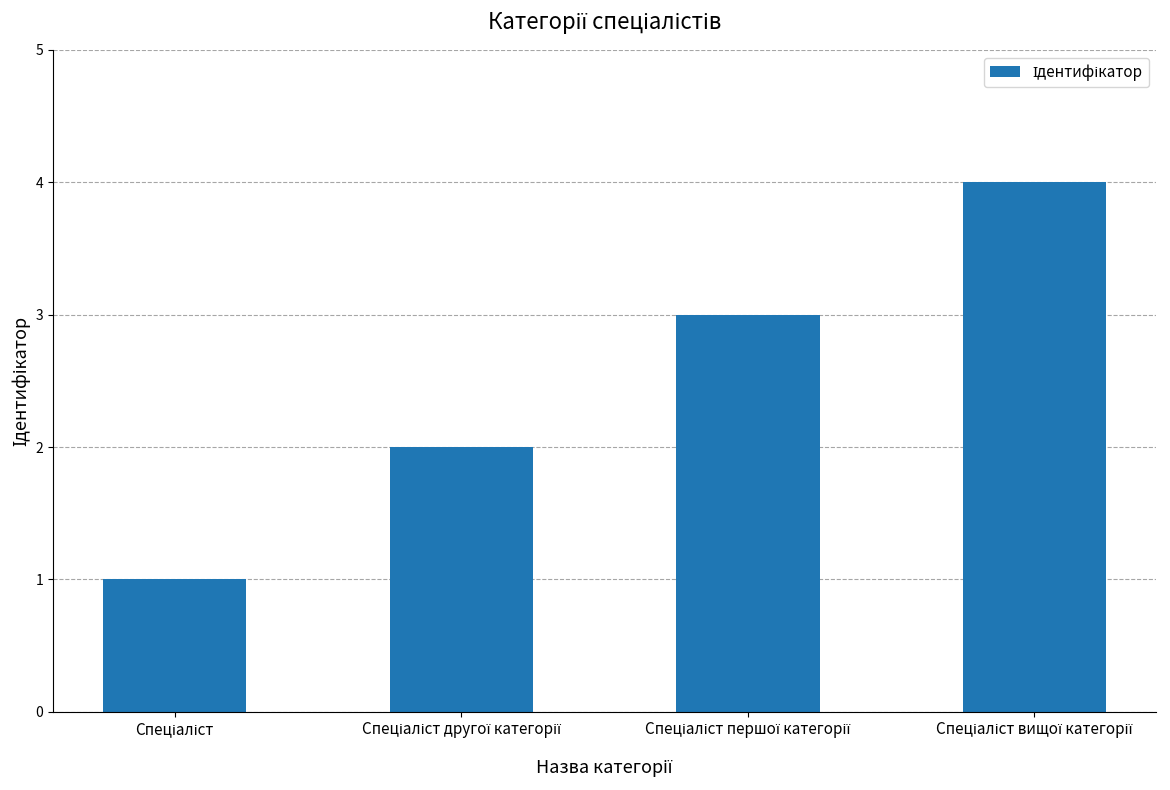

What is the difference between the maximum and minimum values?

3